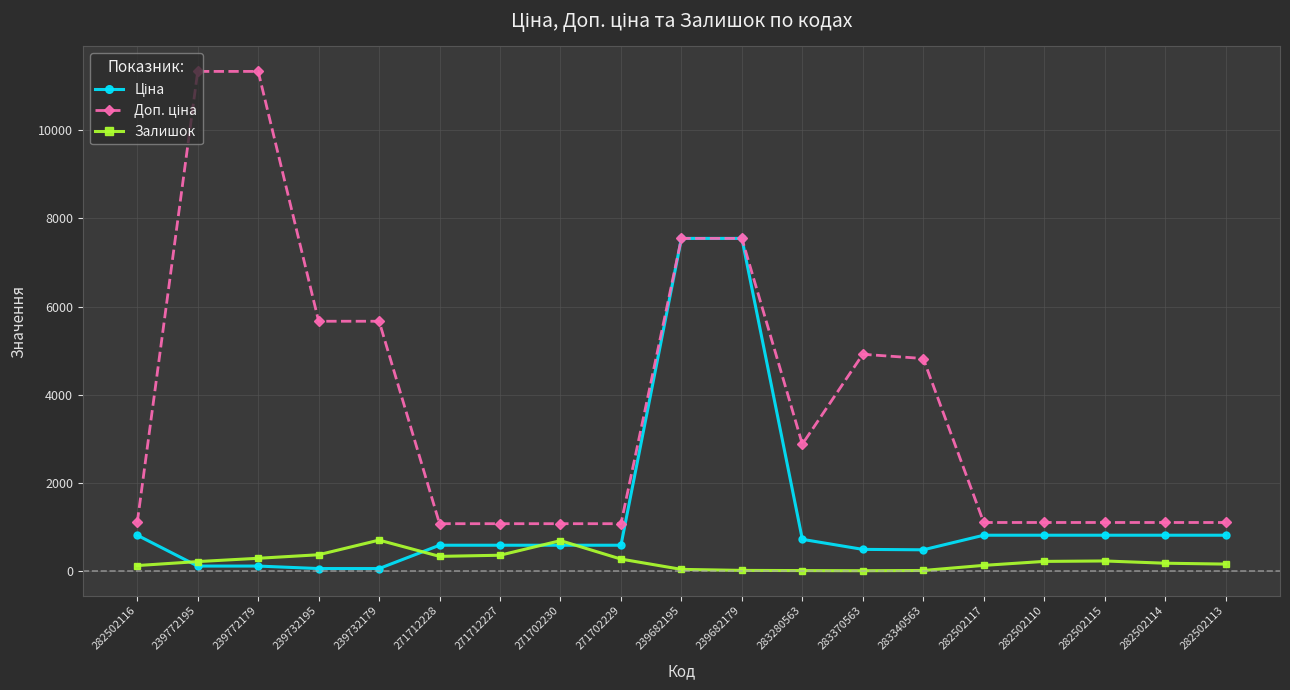

The Залишок series shows 13.0 at 283340563. True or false?

True